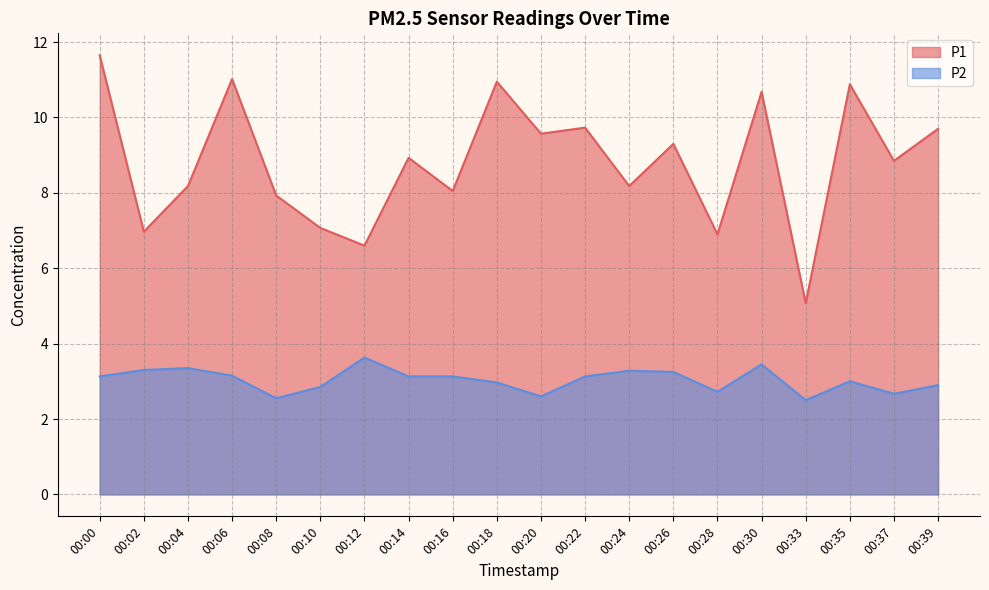

True or false: P2 and P1 intersect in this chart.

False